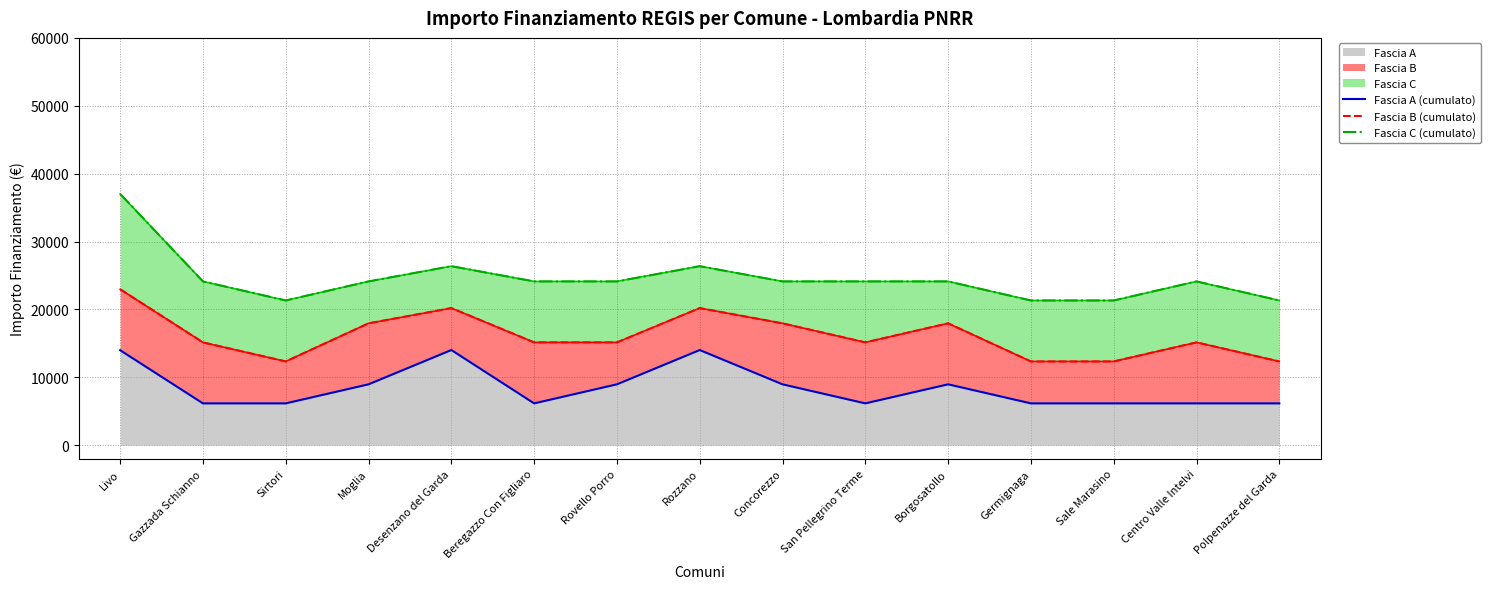

The Fascia C (cumulato) series shows 15774.7 at Rovello Porro. True or false?

False